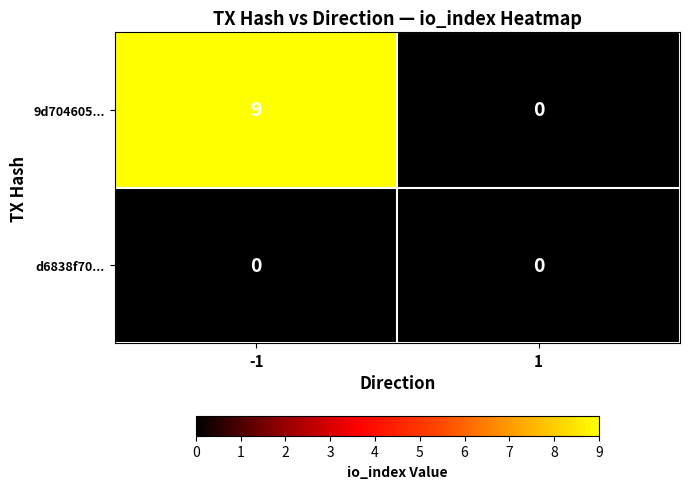

Reading left to right, what are all the values shown in this chart?

9d704605...: 9	0
d6838f70...: 0	0